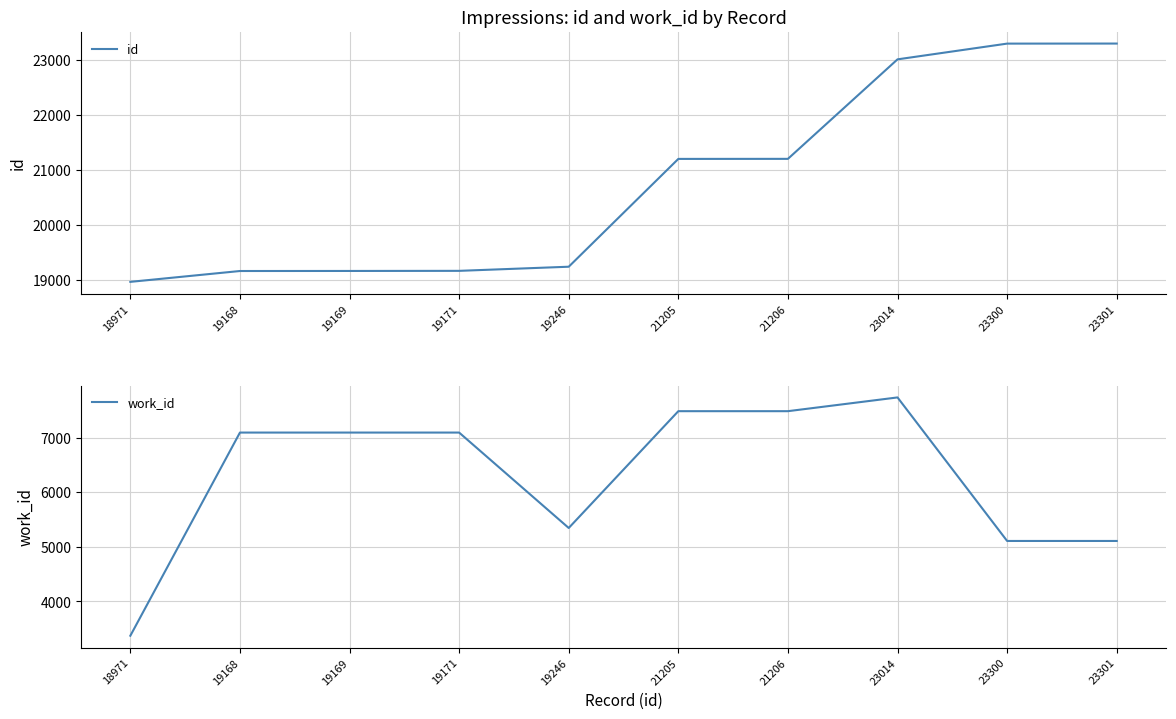

True or false: work_id and id intersect in this chart.

False